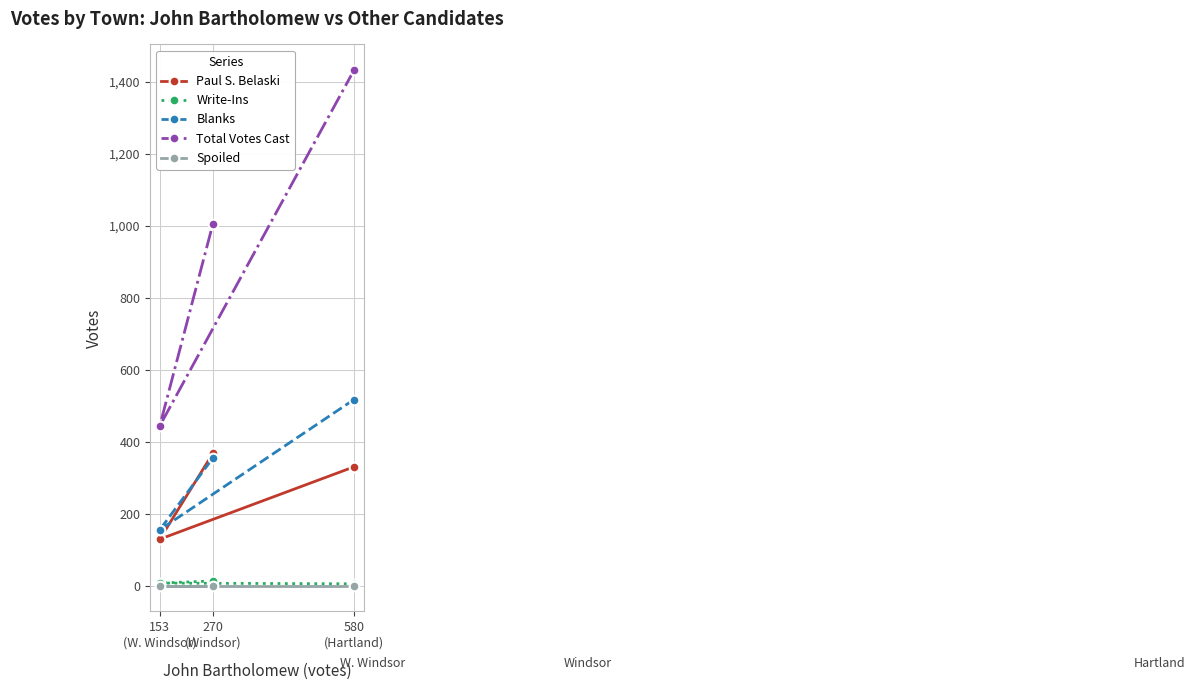

What value does the Total Votes Cast series have at 153
(W. Windsor)?

444